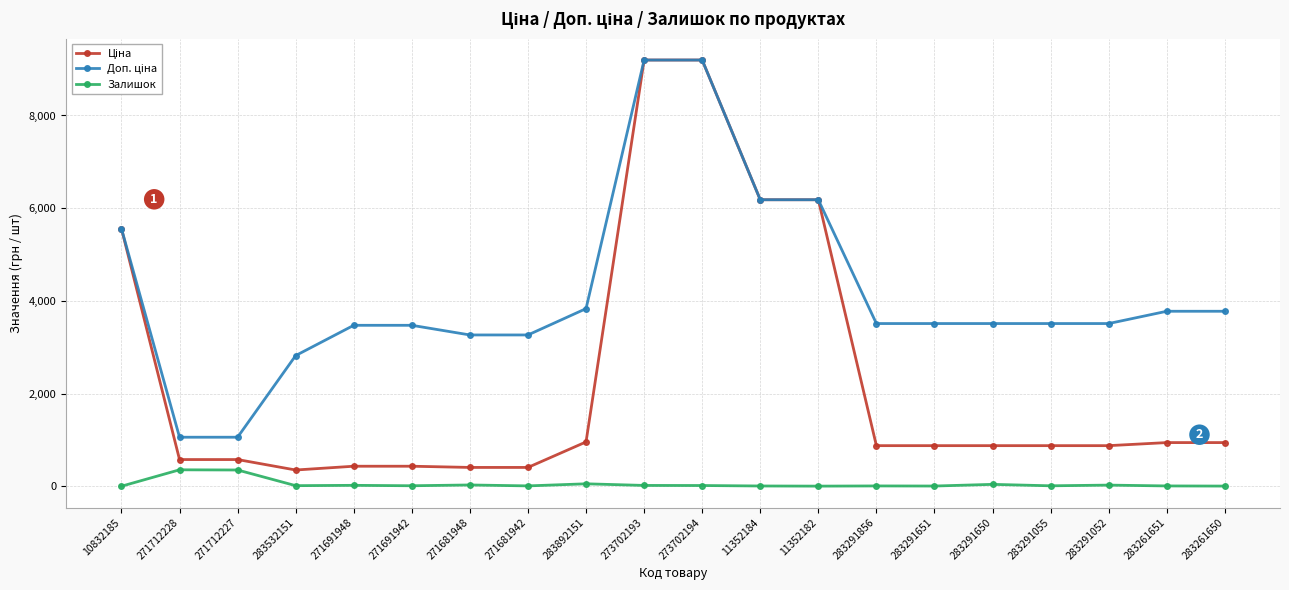

At how many categories does at least one series exceed 2943?

17